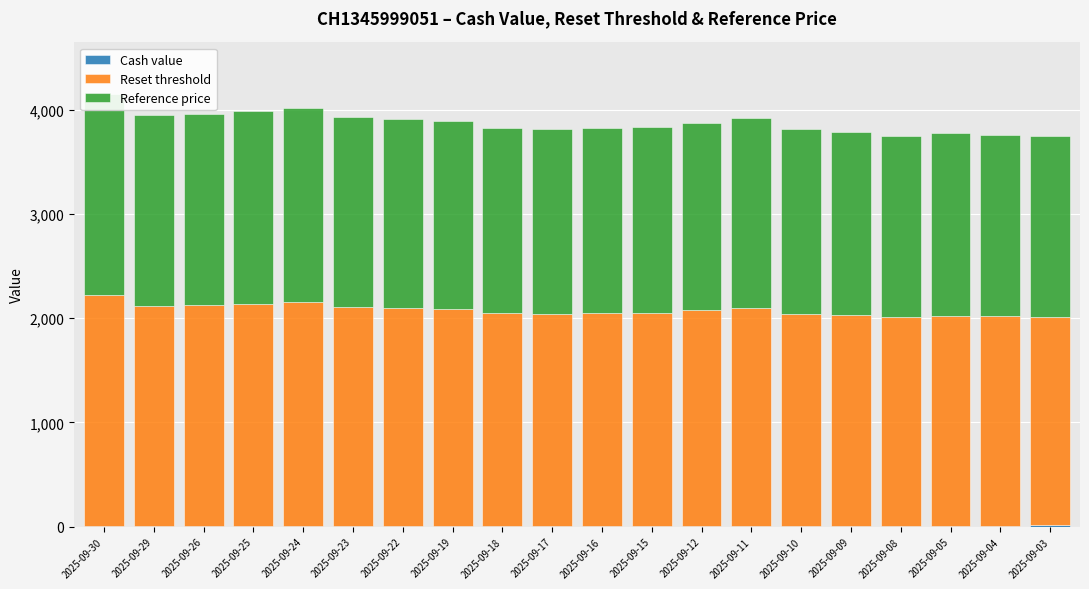

How many distinct data groups are displayed?

3